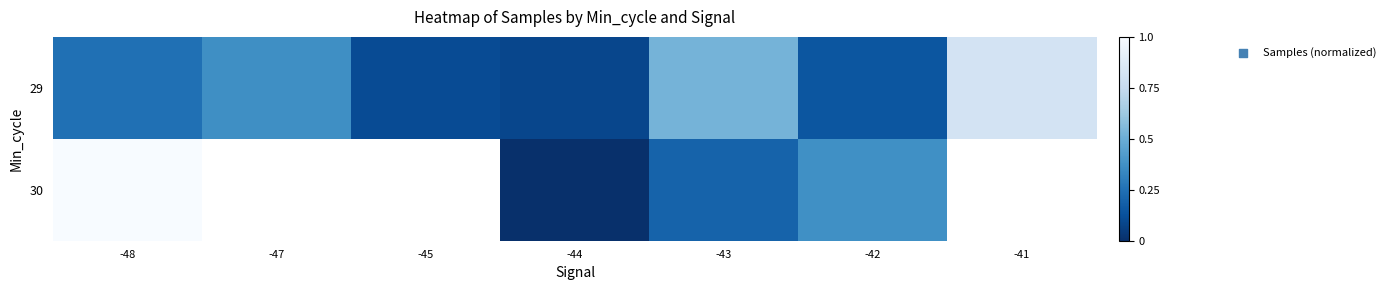

Where is 29 nearest to the value 0?

-44